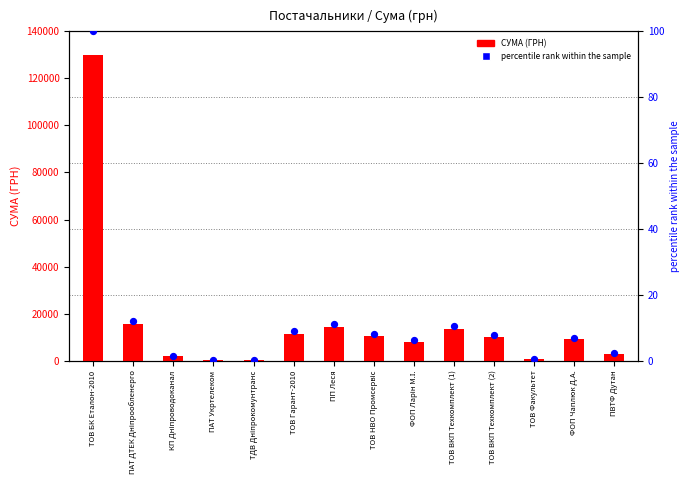

What is the total value across all series at ТОВ Факультет?

750.6